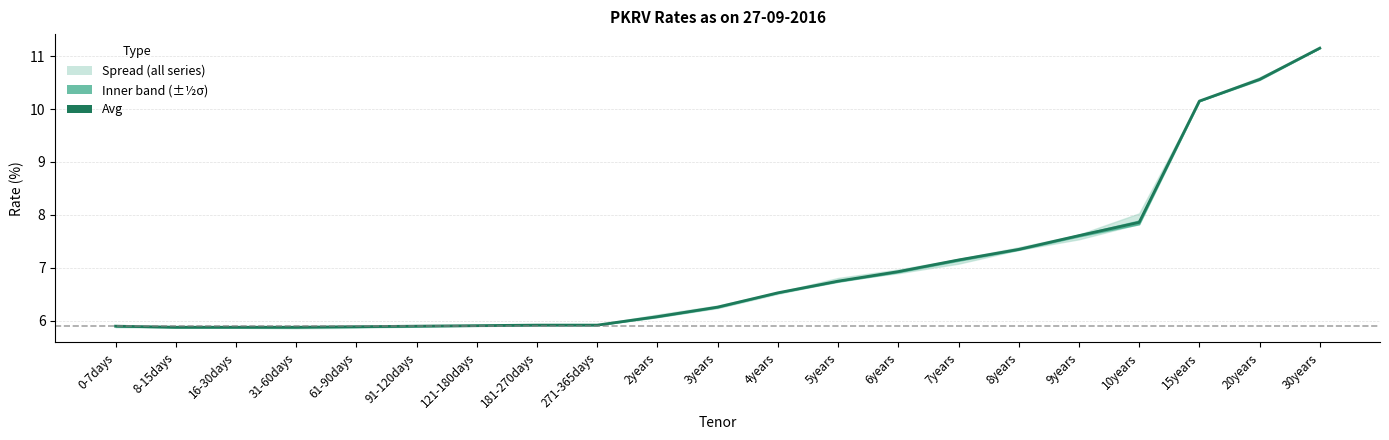

Reading right to left, what are all the values shown in this chart?

30years=11.2	20years=10.6	15years=10.2	10years=7.9	9years=7.6	8years=7.3	7years=7.2	6years=6.9	5years=6.8	4years=6.5	3years=6.3	2years=6.1	271-365days=5.9	181-270days=5.9	121-180days=5.9	91-120days=5.9	61-90days=5.9	31-60days=5.9	16-30days=5.9	8-15days=5.9	0-7days=5.9